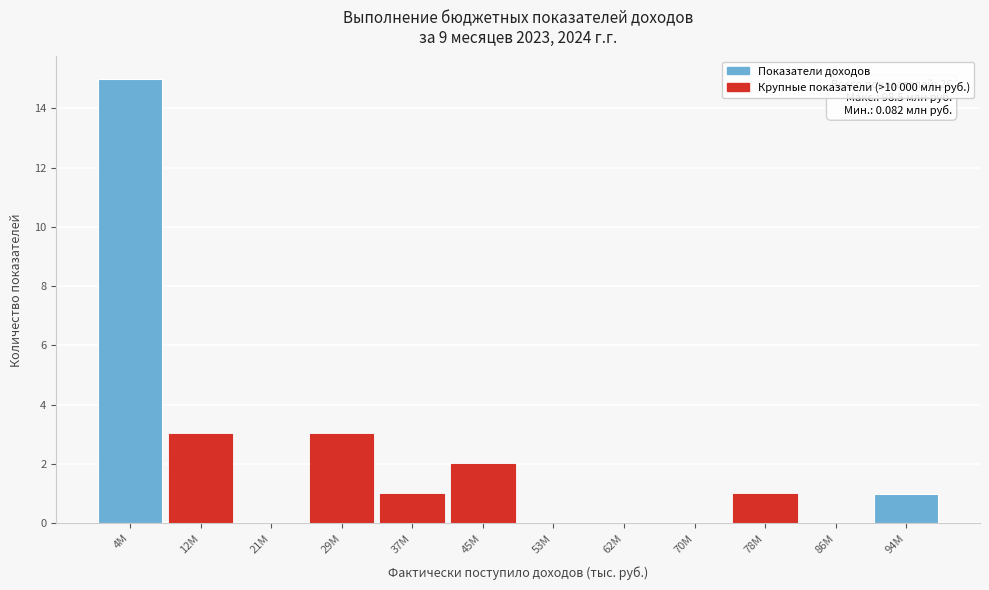

Reading left to right, extract all data points from this chart.

4M=15	12M=3	21M=0	29M=3	37M=1	45M=2	53M=0	62M=0	70M=0	78M=1	86M=0	94M=1